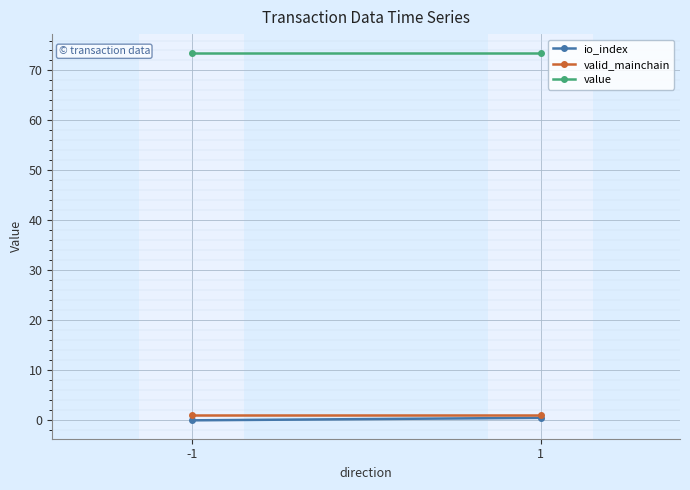

What is the maximum value shown in the chart?

73.6